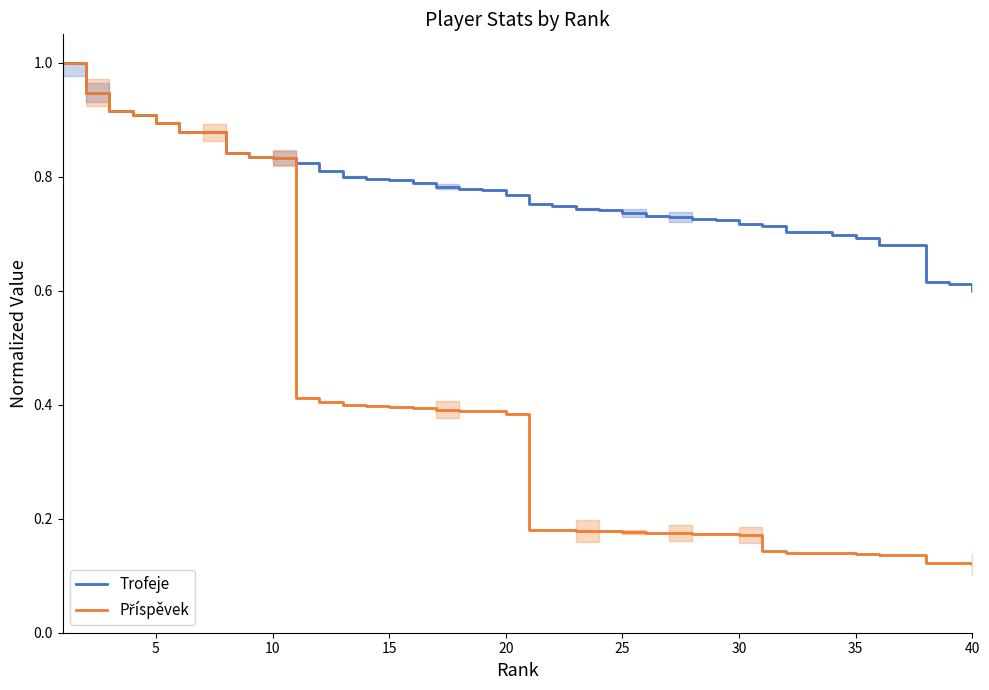

Reading right to left, list all the values displayed in this chart.

Trofeje: 0.6	0.6	0.6	0.7	0.7	0.7	0.7	0.7	0.7	0.7	0.7	0.7	0.7	0.7	0.7	0.7	0.7	0.7	0.7	0.8	0.8	0.8	0.8	0.8	0.8	0.8	0.8	0.8	0.8	0.8	0.8	0.8	0.8	0.9	0.9	0.9	0.9	0.9	0.9	1.0
Příspěvek: 0.1	0.1	0.1	0.1	0.1	0.1	0.1	0.1	0.1	0.1	0.2	0.2	0.2	0.2	0.2	0.2	0.2	0.2	0.2	0.2	0.4	0.4	0.4	0.4	0.4	0.4	0.4	0.4	0.4	0.4	0.8	0.8	0.8	0.9	0.9	0.9	0.9	0.9	0.9	1.0